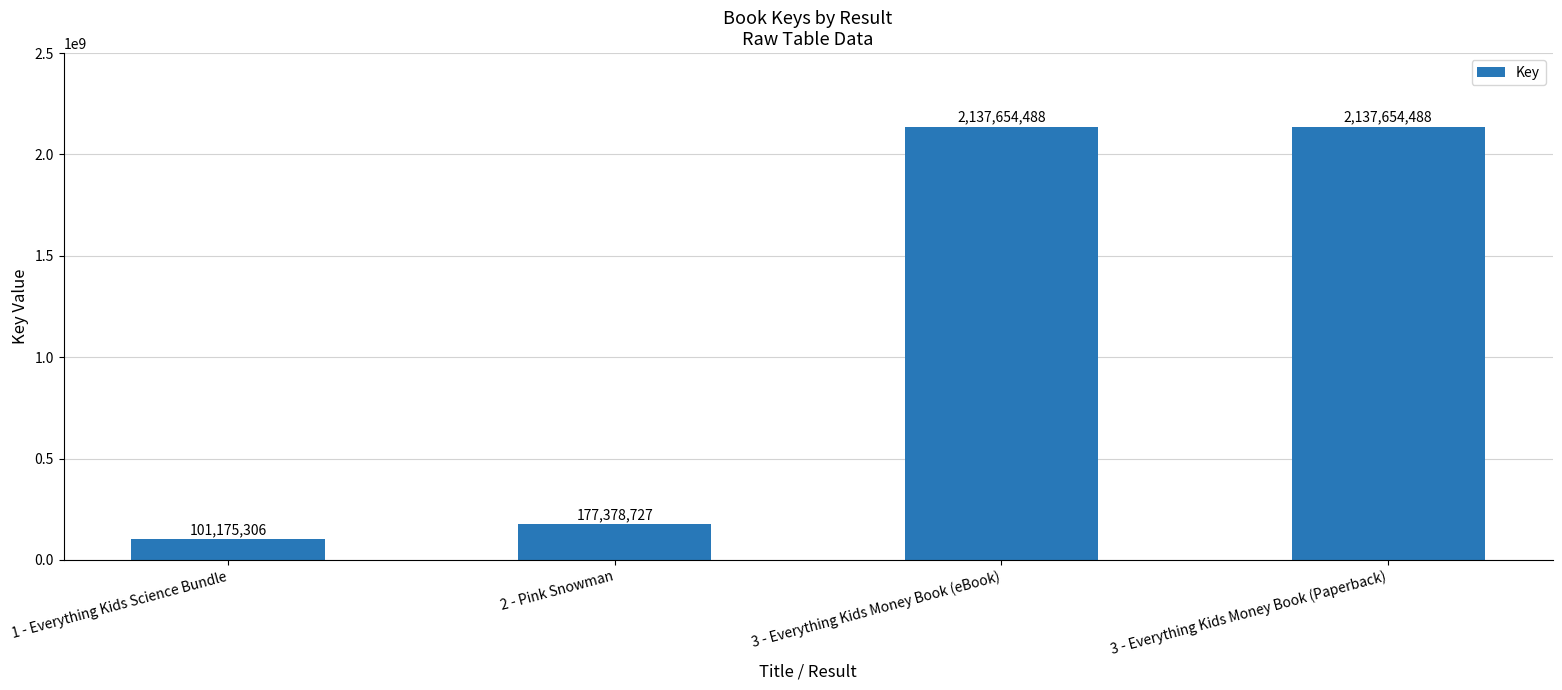

At which label is the value closest to 1119414897?

2 - Pink Snowman